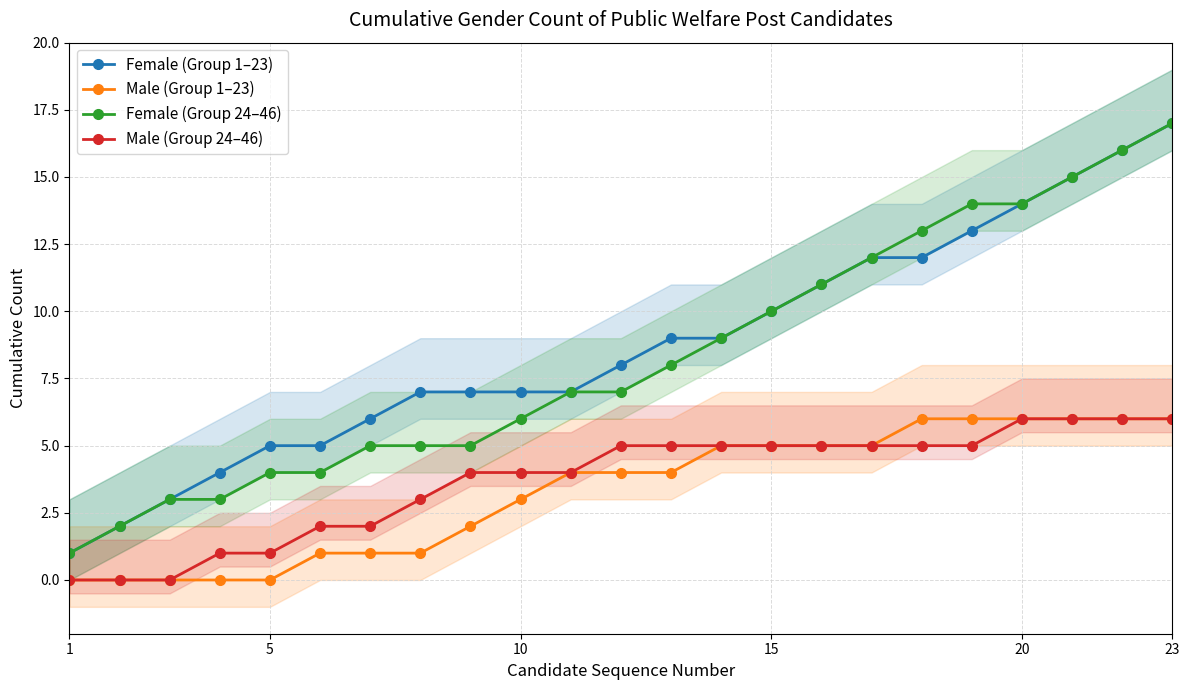

What is the difference between the second highest and second lowest values in the Female (Group 24–46) series?

14